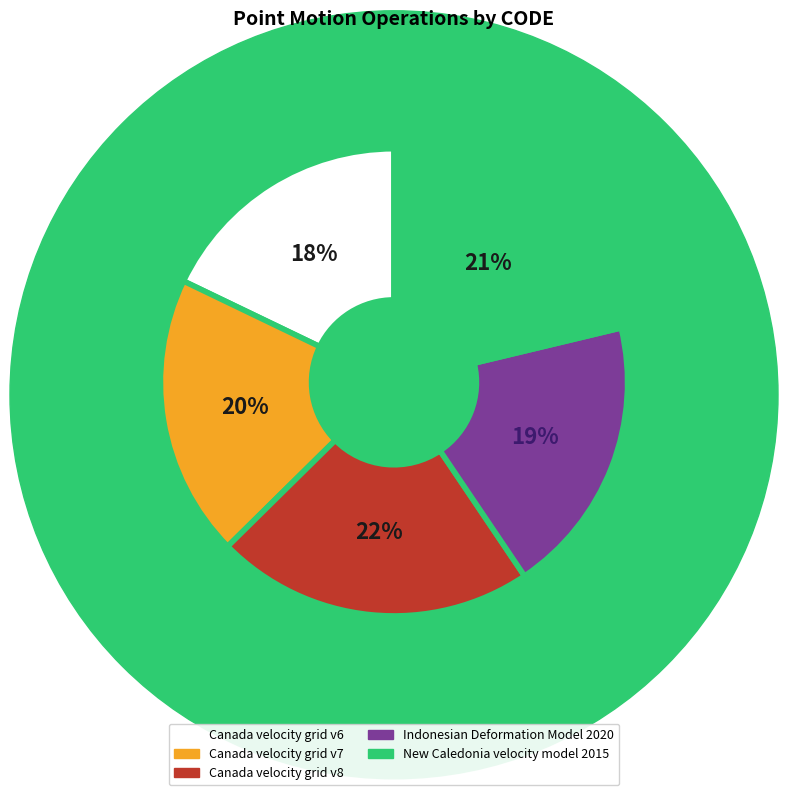

How many slices are in this pie chart?

5